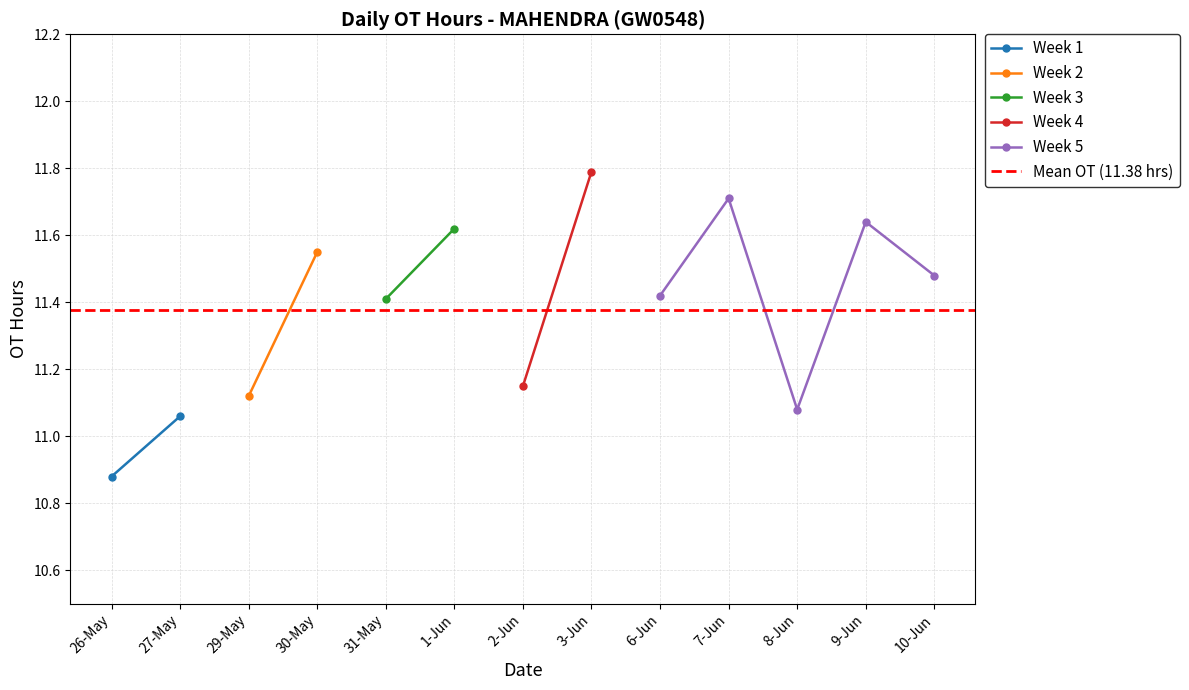

How many data points are above 11?

12